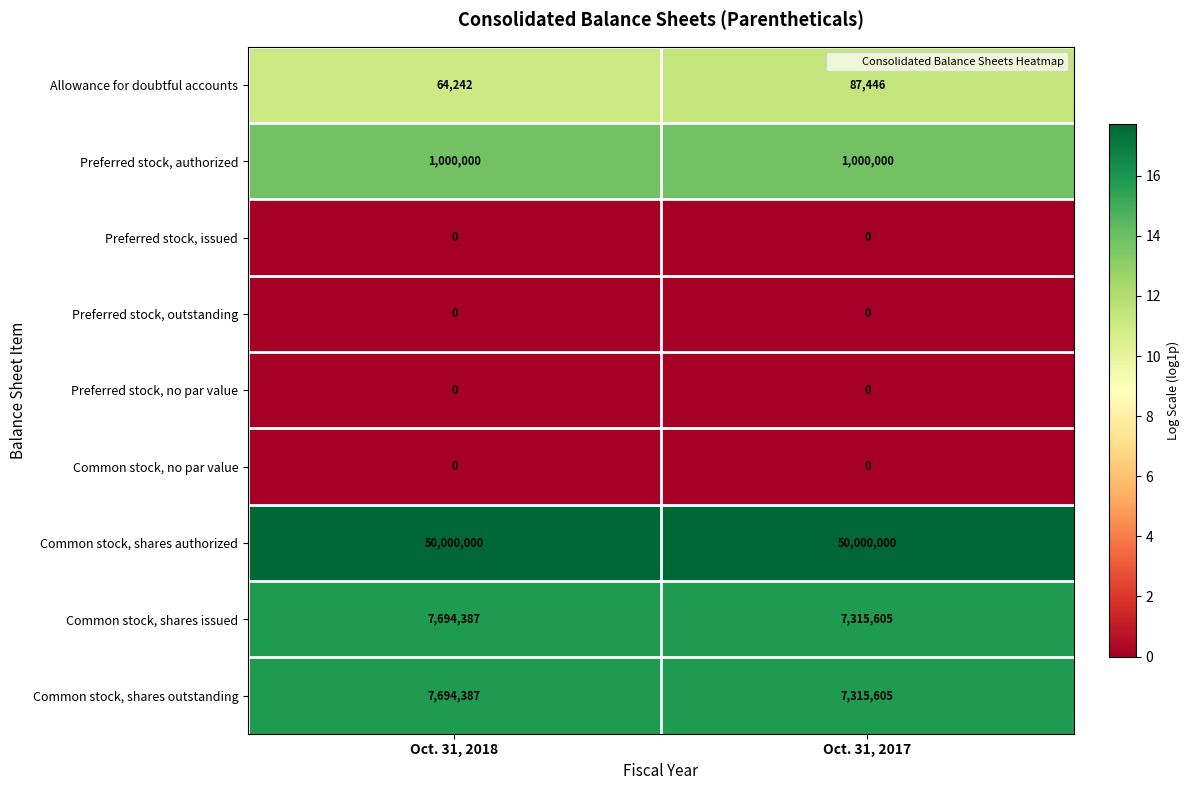

What is the total value across all series at Oct. 31, 2018?

74.3